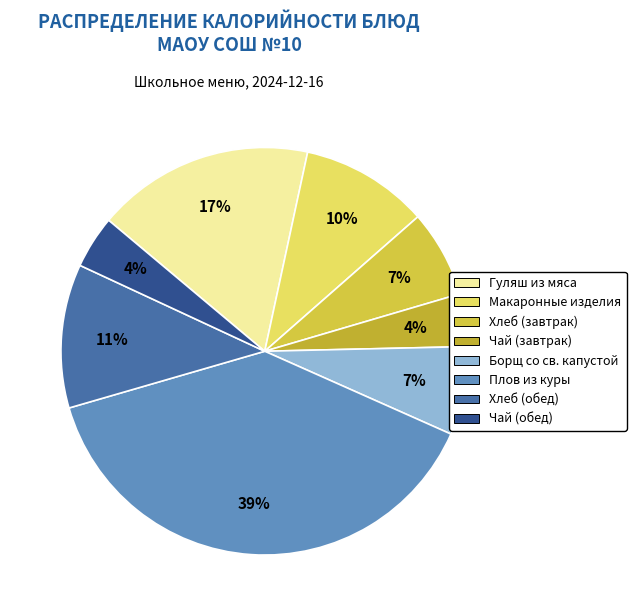

What is the largest slice in the pie chart?

Плов из куры